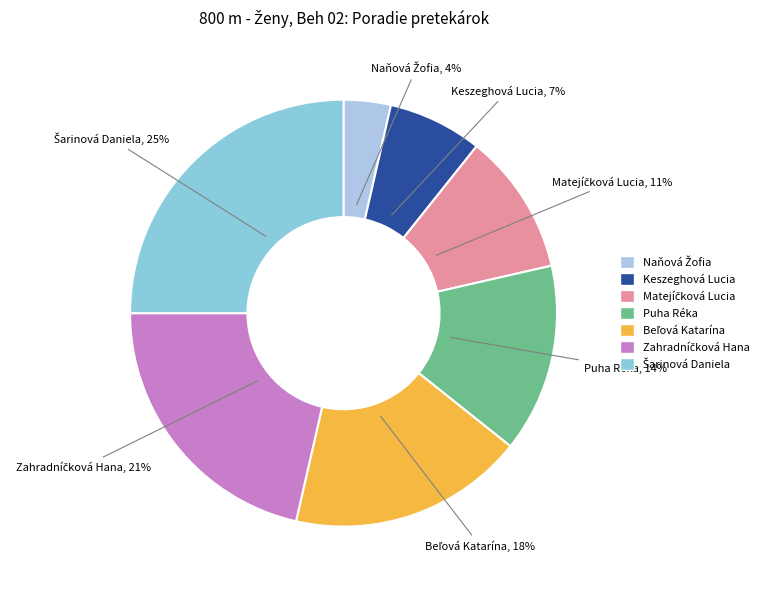

To the nearest percent, what is the average slice percentage?

14%